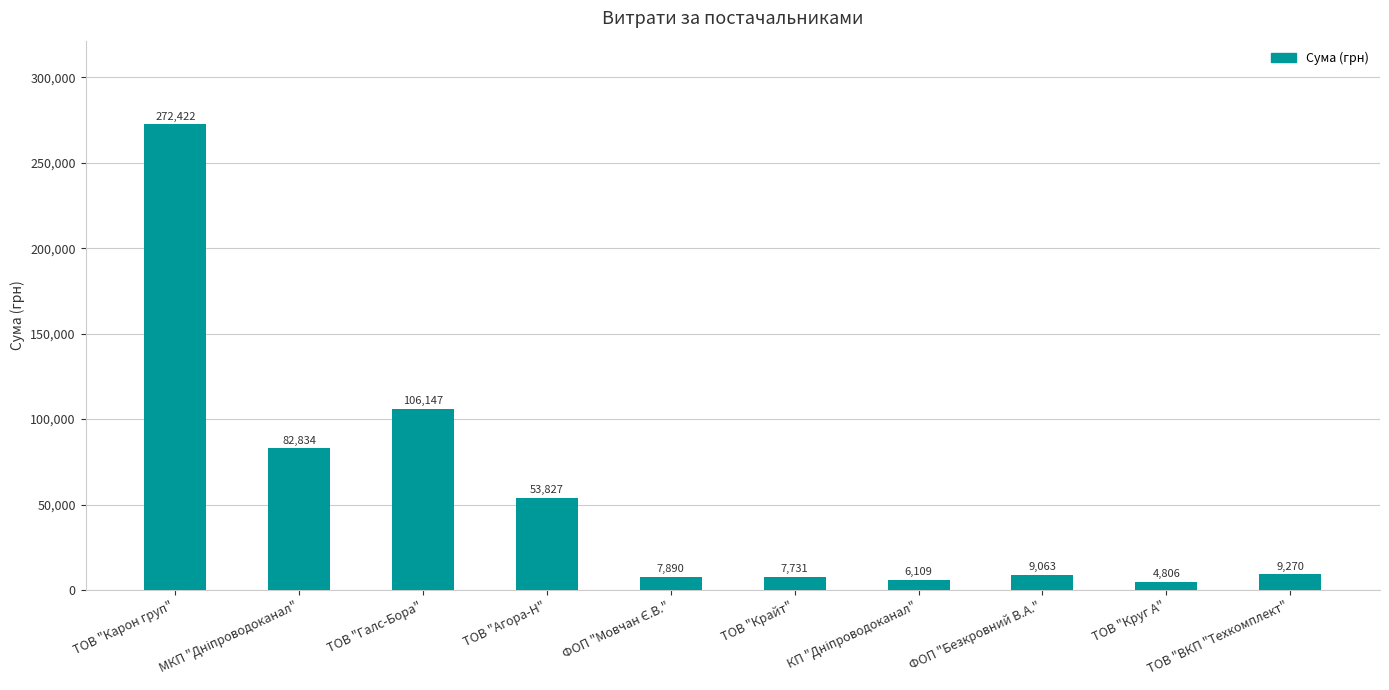

What is the average value?

56009.9